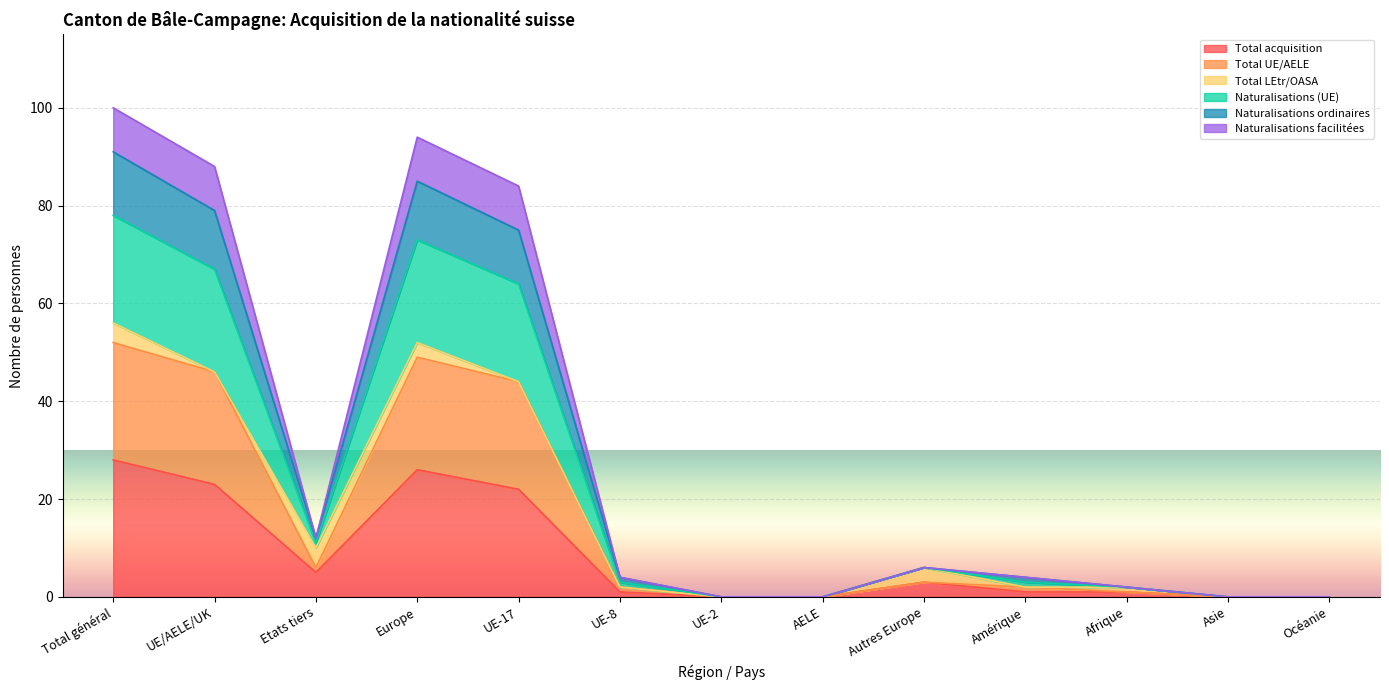

What value does the Total acquisition series have at Autres Europe?

3